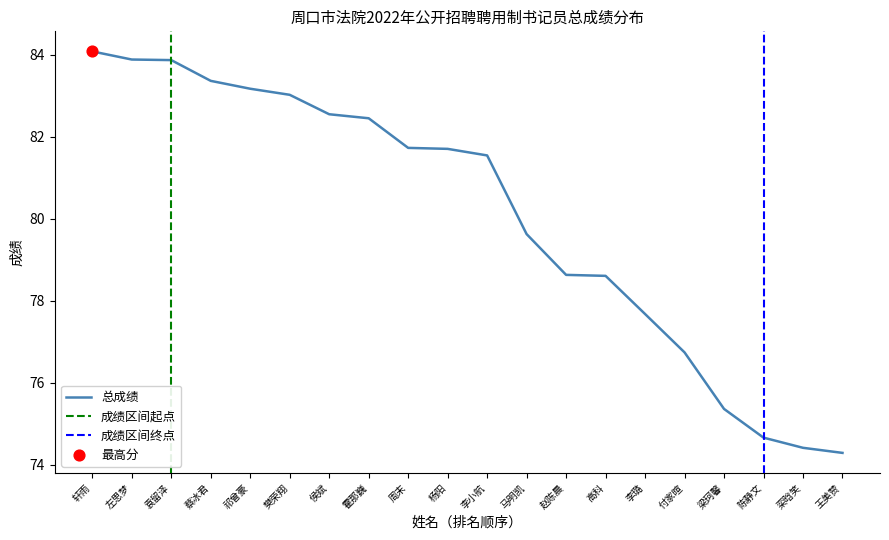

Approximately how many times larger is the value at 轩雨 compared to 栾晗笑?

1.1